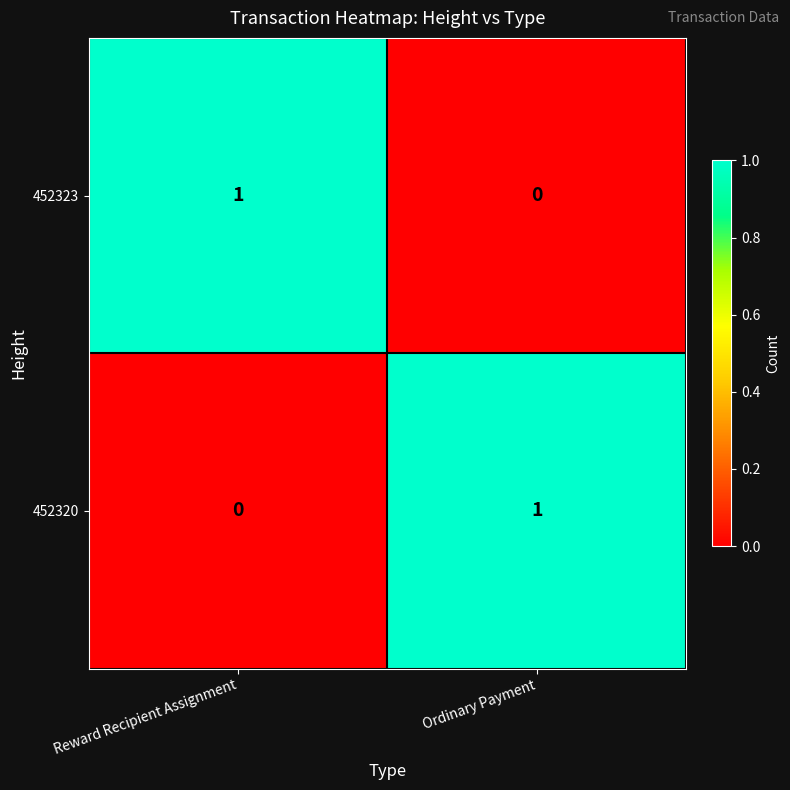

The 452320 series shows 1 at Reward Recipient Assignment. True or false?

False